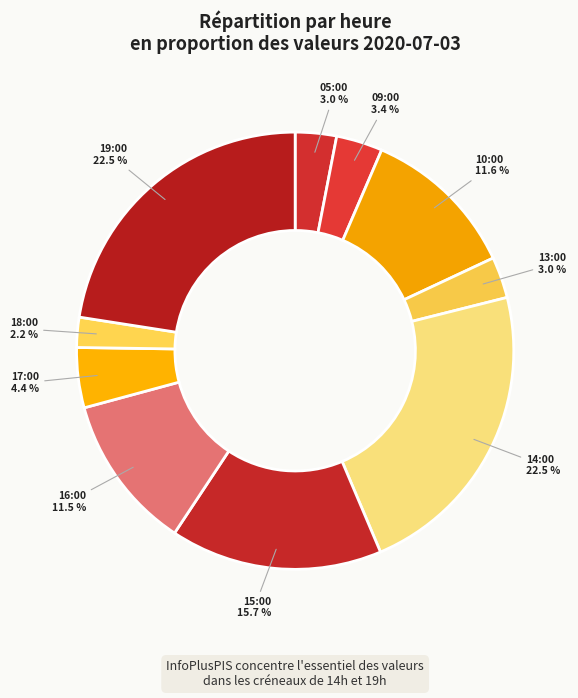

True or false: 14:00 accounts for 33% of the total.

False